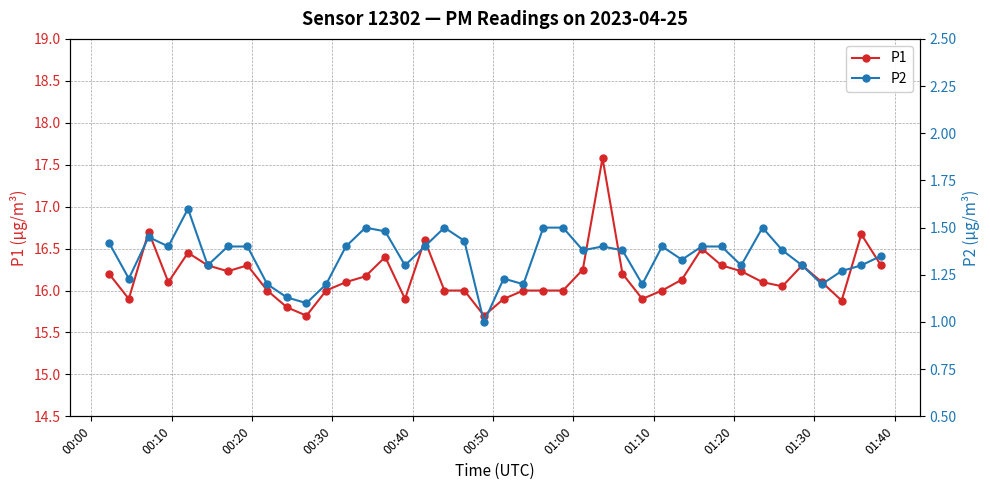

True or false: P1 has more than 2 points higher than both neighbors.

True